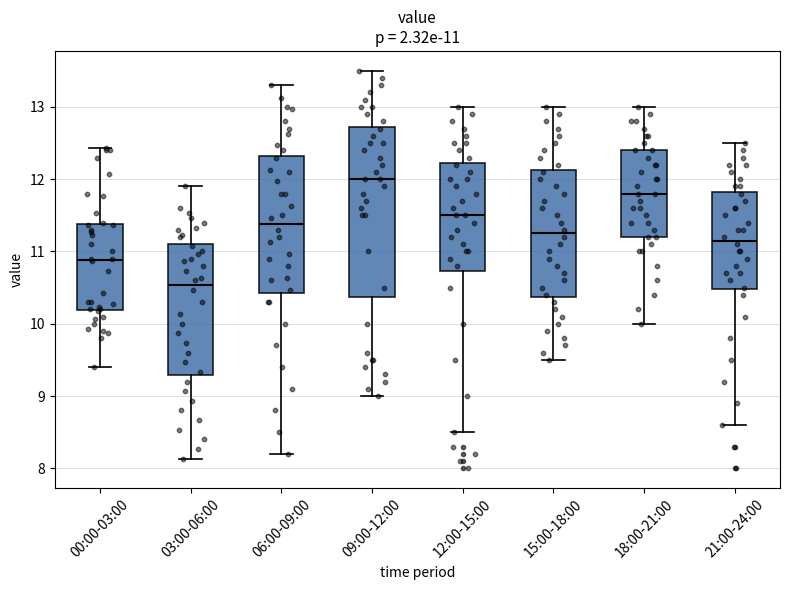

Comparing the boxes themselves (not the whiskers), which one is the tallest?

09:00-12:00